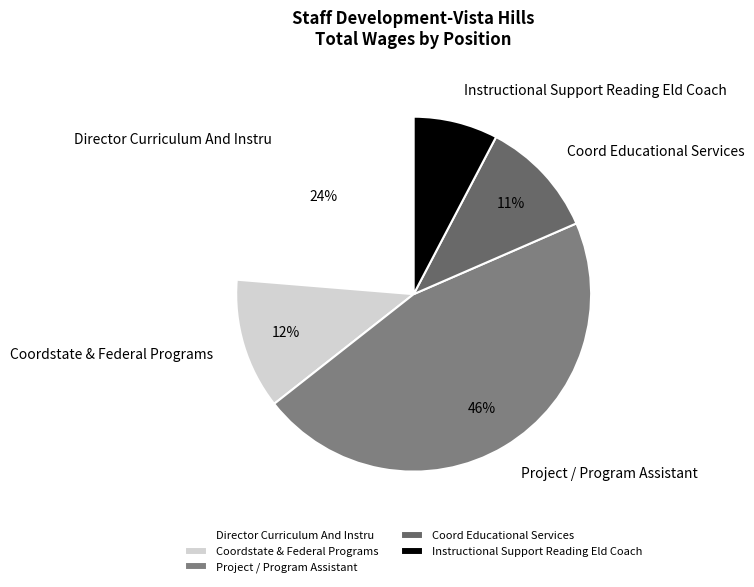

Combined, do Coordstate & Federal Programs and Project / Program Assistant account for over 50%?

Yes